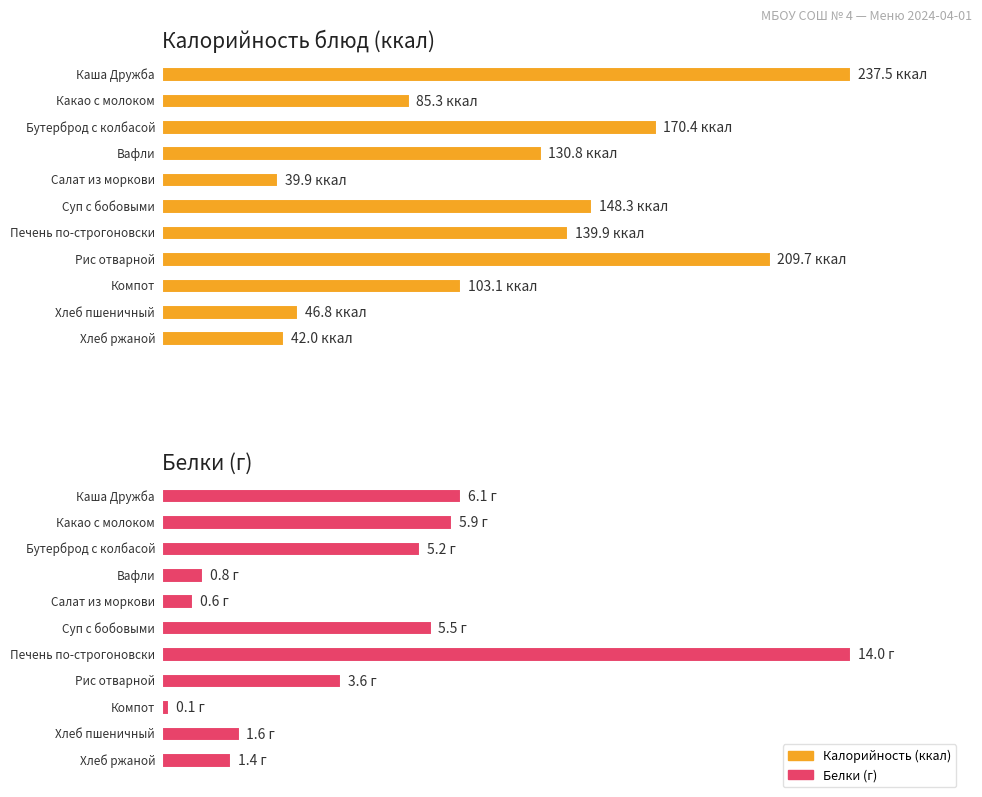

Does the chart contain any negative values?

No